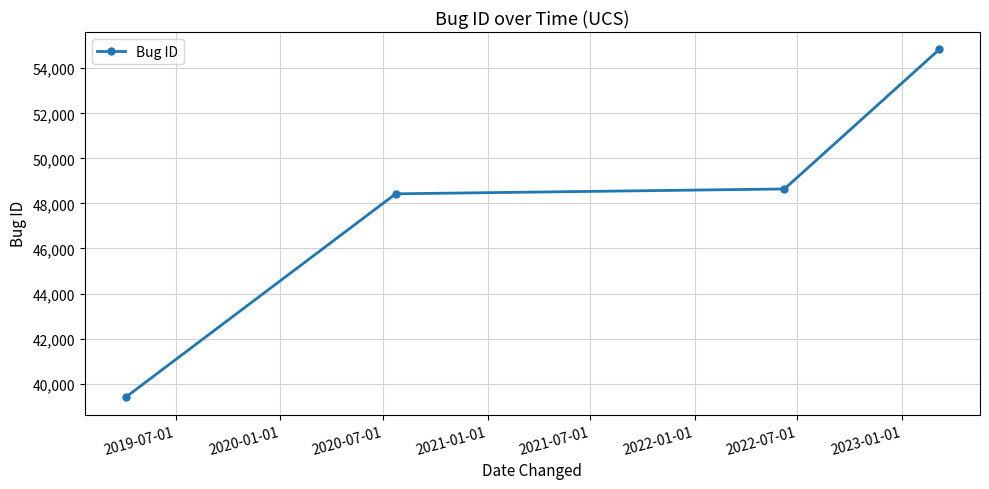

What is the sum of all values?

191300